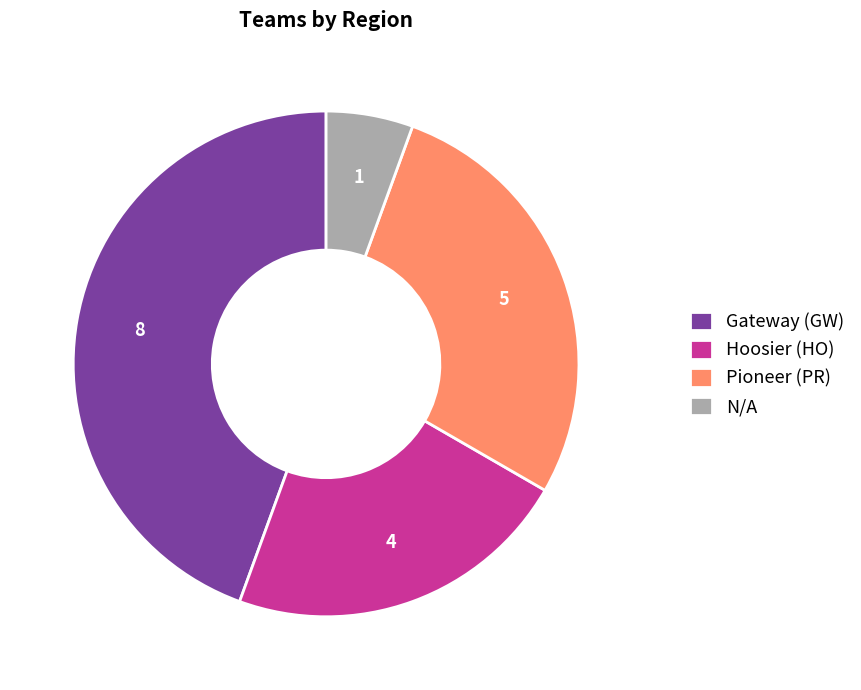

Combined, do Pioneer (PR) and N/A account for over 50%?

No